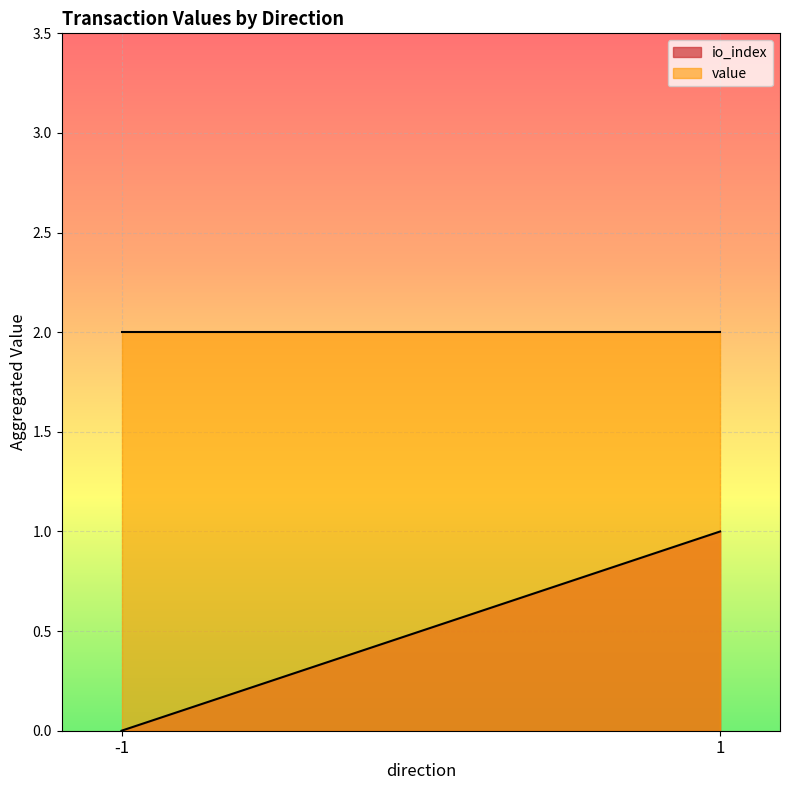

Count the io_index values in the range 0 to 1.

2